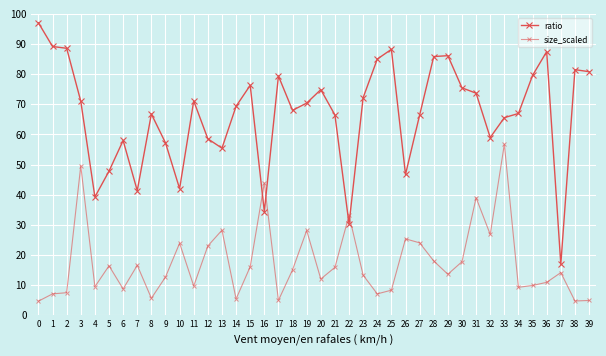

True or false: ratio and size_scaled cross at least once.

True